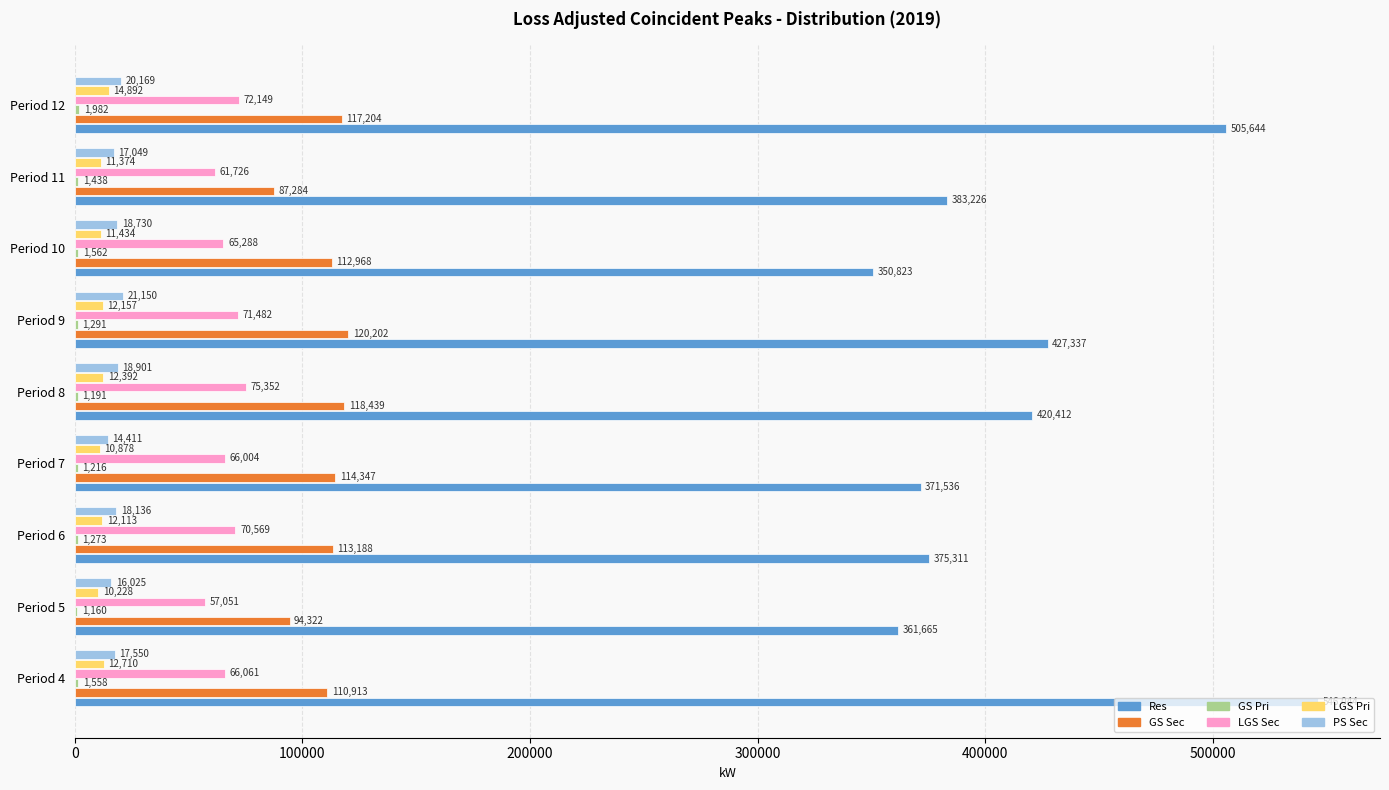

Which series changed the most between Period 8 and Period 9?

Res